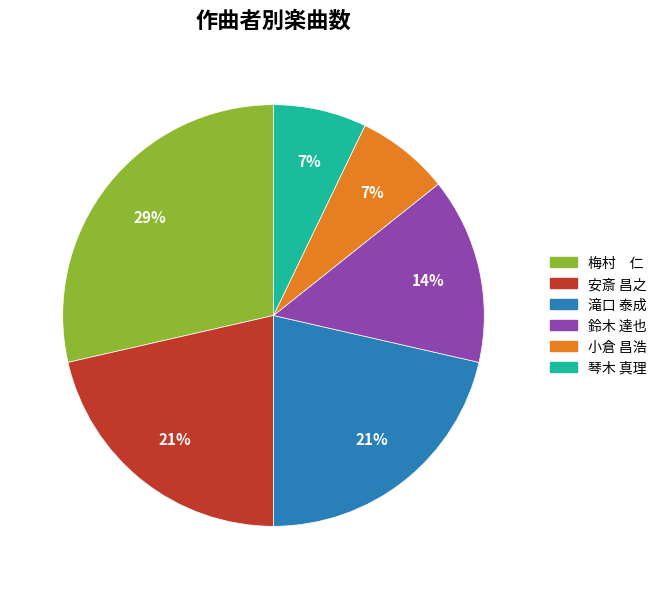

How many segments does this pie chart have?

6